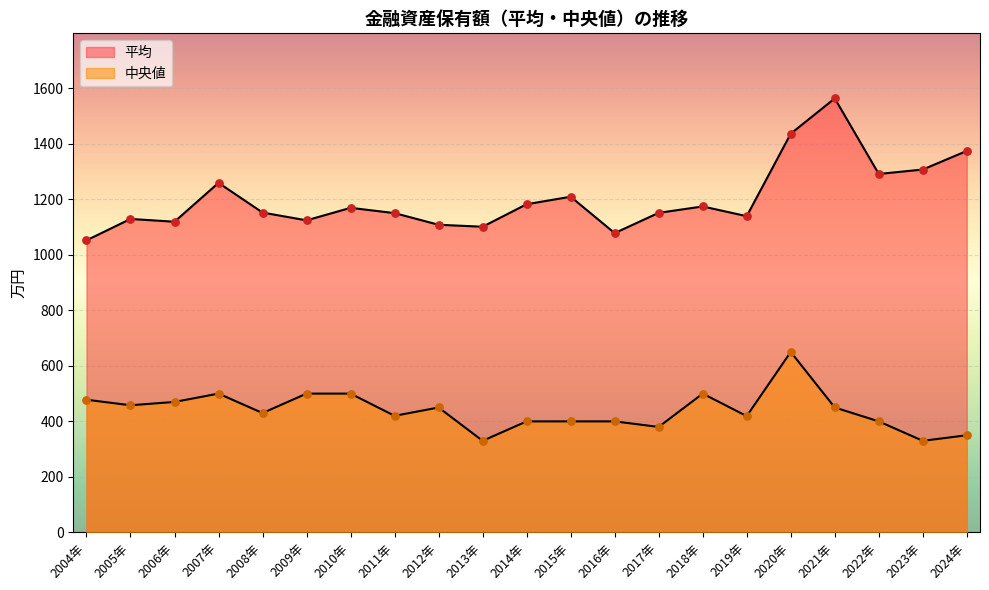

Is the value of 中央値 at 2009年 greater than the value of 平均 at 2011年?

No